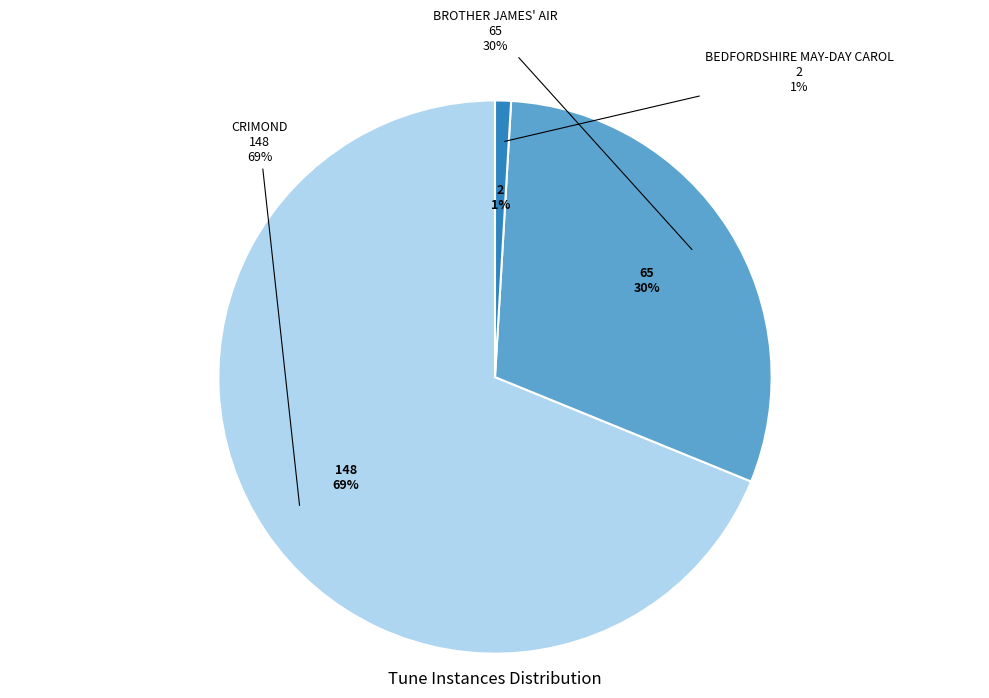

What percentage is NOT represented by CRIMOND?

31.2%